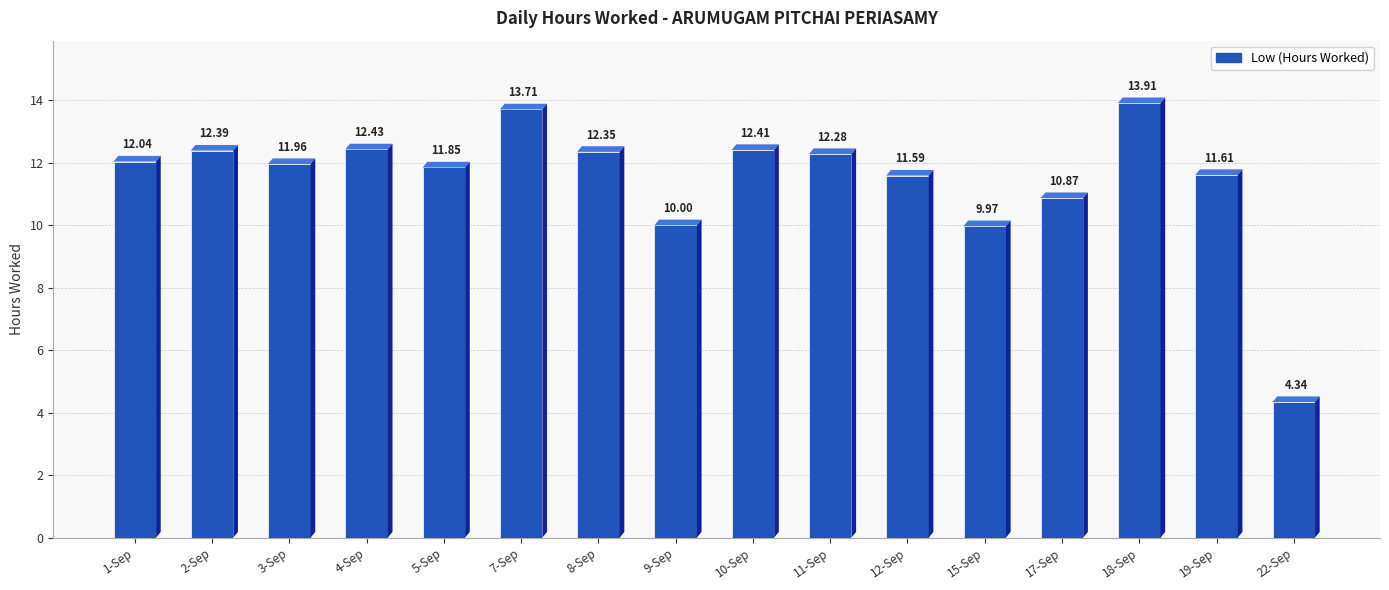

Between 12-Sep and 15-Sep, which is larger?

12-Sep